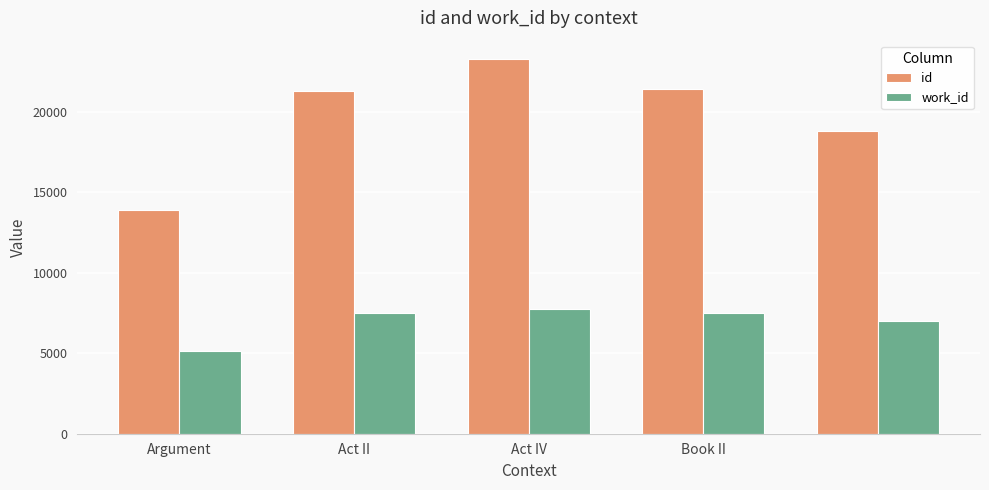

What is the lowest value of the id series?

13895